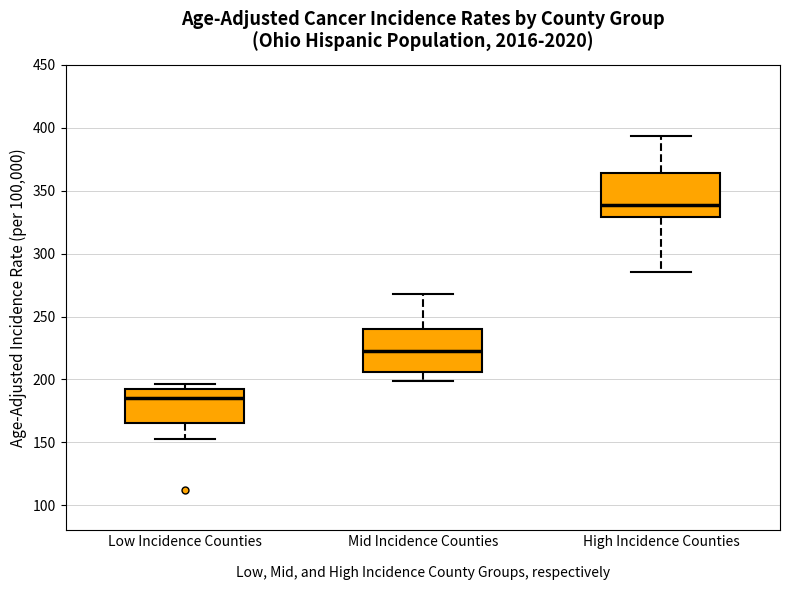

Which box's median line is the lowest?

Low Incidence Counties